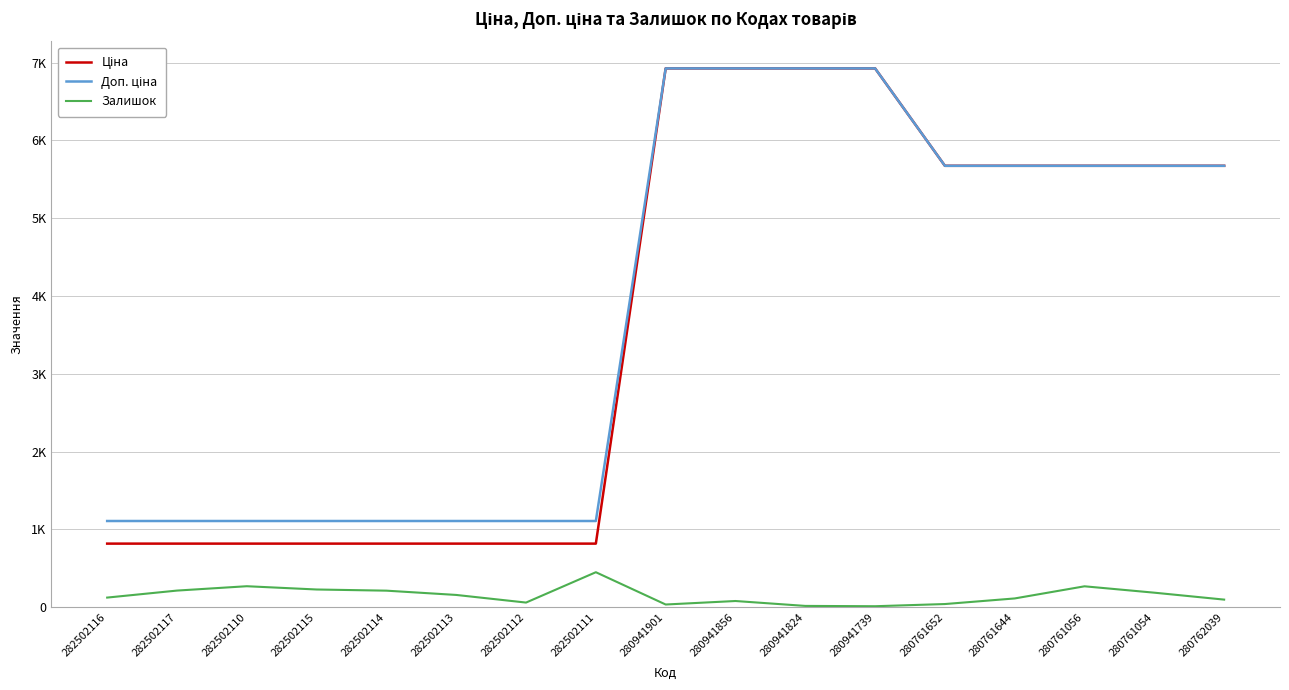

Reading left to right, what are all the values shown in this chart?

Ціна: 282502116=818.5	282502117=818.5	282502110=818.5	282502115=818.5	282502114=818.5	282502113=818.5	282502112=818.5	282502111=818.5	280941901=6925.7	280941856=6925.7	280941824=6925.7	280941739=6925.7	280761652=5673.8	280761644=5673.8	280761056=5673.8	280761054=5673.8	280762039=5673.8
Доп. ціна: 282502116=1109.2	282502117=1109.2	282502110=1109.2	282502115=1109.2	282502114=1109.2	282502113=1109.2	282502112=1109.2	282502111=1109.2	280941901=6925.7	280941856=6925.7	280941824=6925.7	280941739=6925.7	280761652=5673.8	280761644=5673.8	280761056=5673.8	280761054=5673.8	280762039=5673.8
Залишок: 282502116=125.0	282502117=215.0	282502110=271.0	282502115=229.0	282502114=214.0	282502113=159.0	282502112=61.0	282502111=451.0	280941901=36.0	280941856=81.0	280941824=18.0	280941739=14.0	280761652=42.0	280761644=114.0	280761056=270.0	280761054=188.0	280762039=99.0